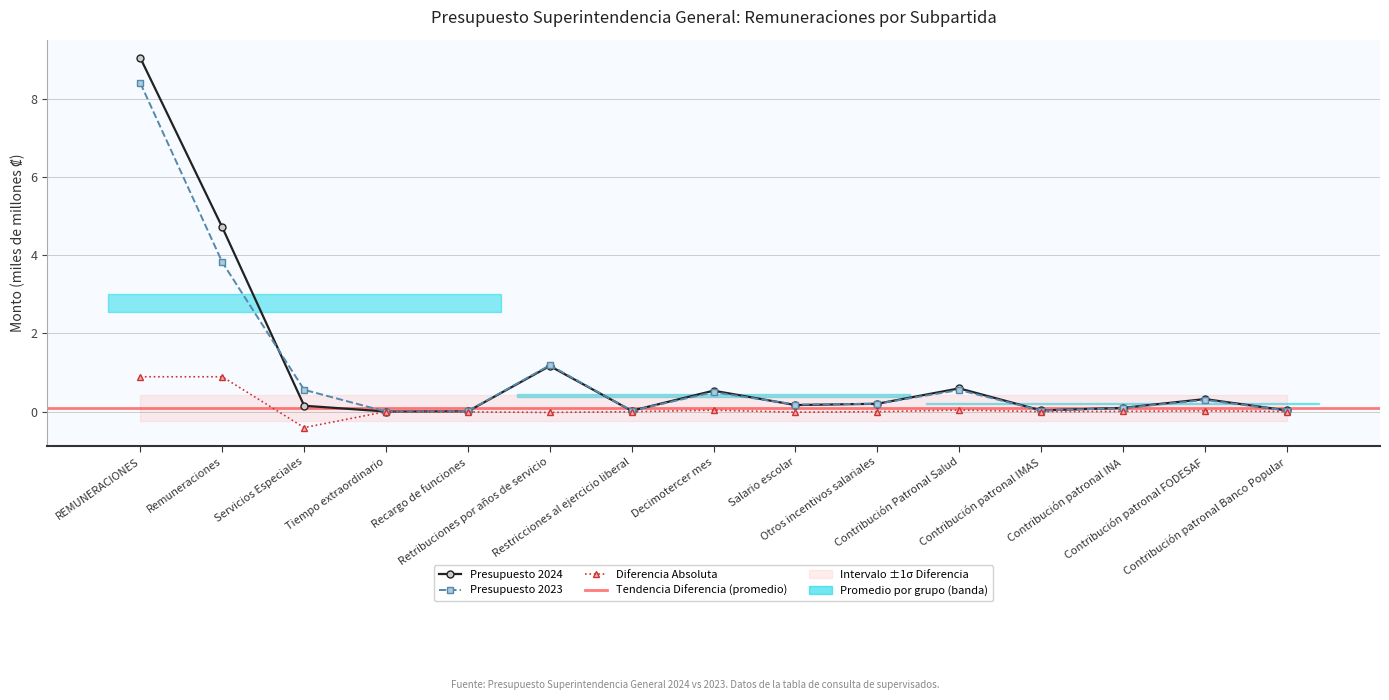

Does the chart display data point markers on the line(s)?

Yes